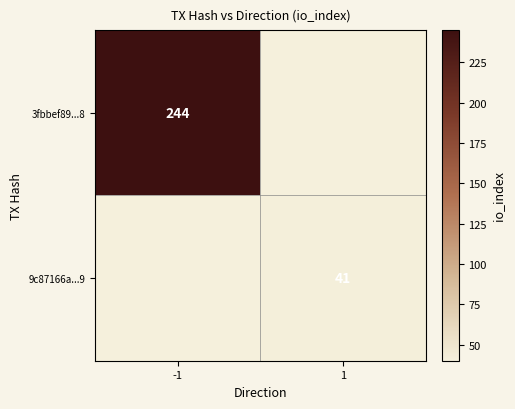

What is the greatest value displayed?

244.0